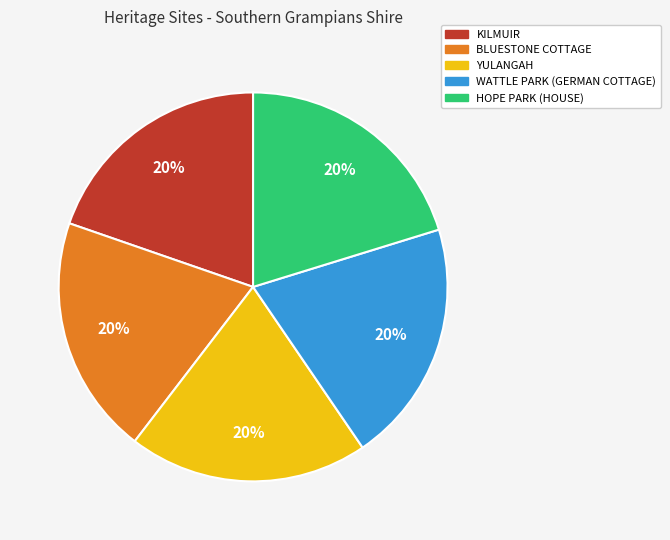

What is the ratio of the value at HOPE PARK (HOUSE) to the value at YULANGAH?

1.0